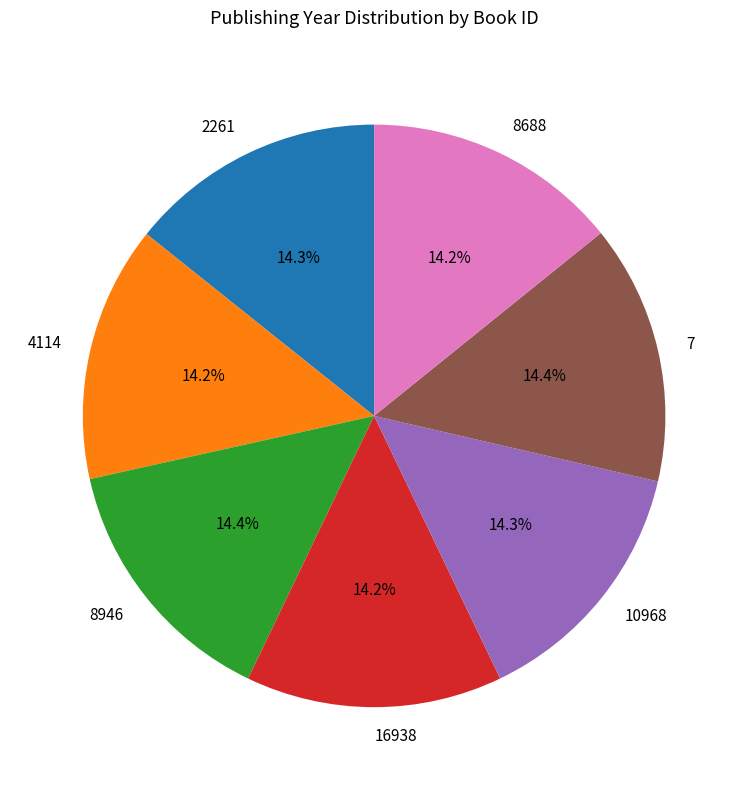

How many segments does this pie chart have?

7